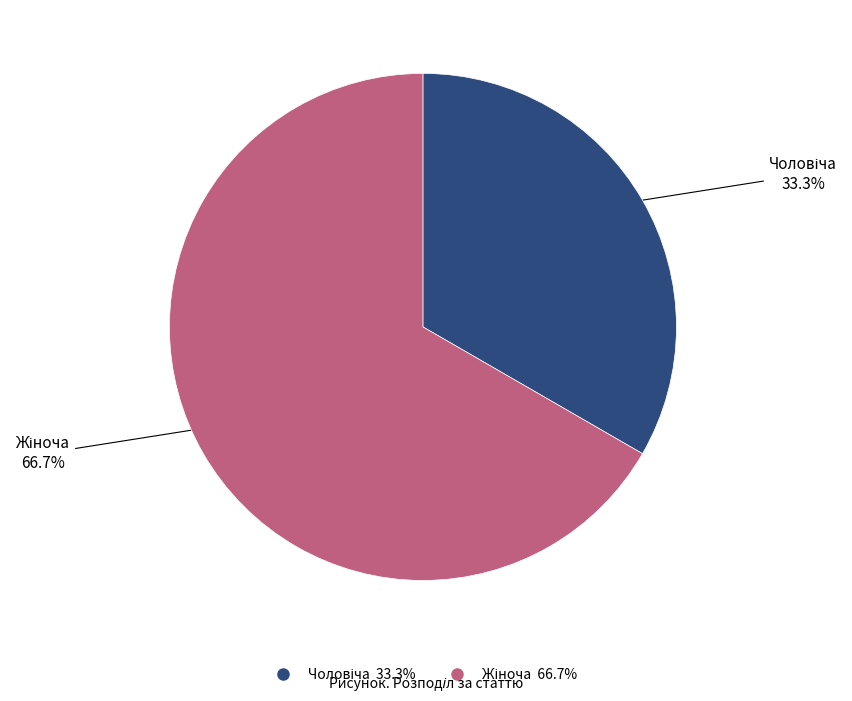

Does any single category account for the majority?

Yes